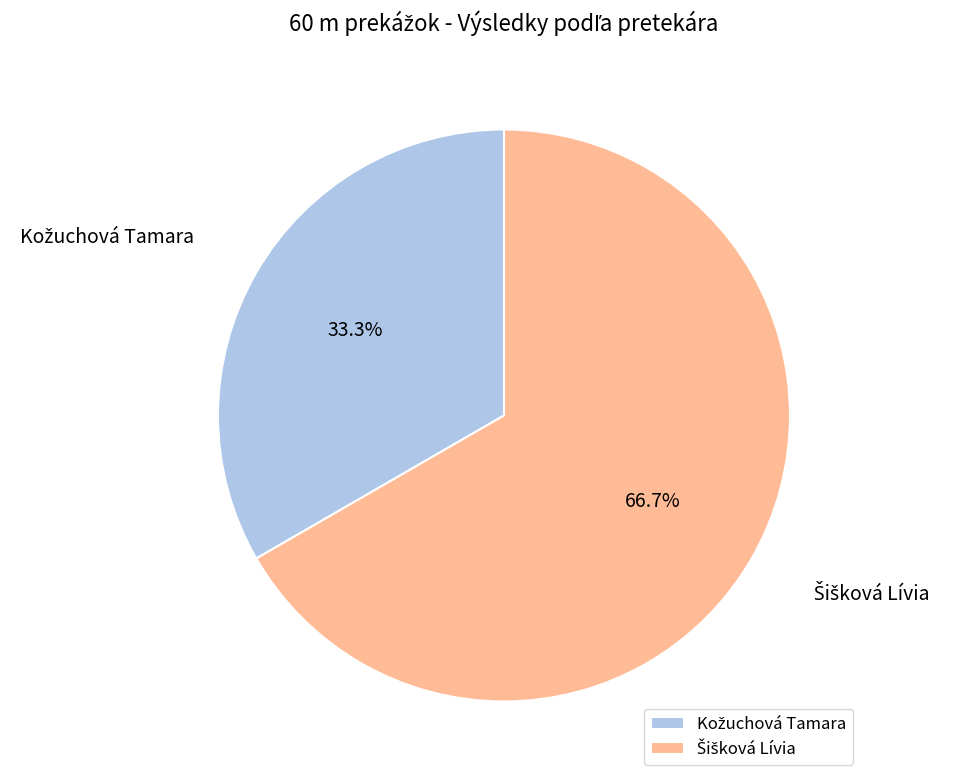

Is there a majority slice in this chart?

Yes